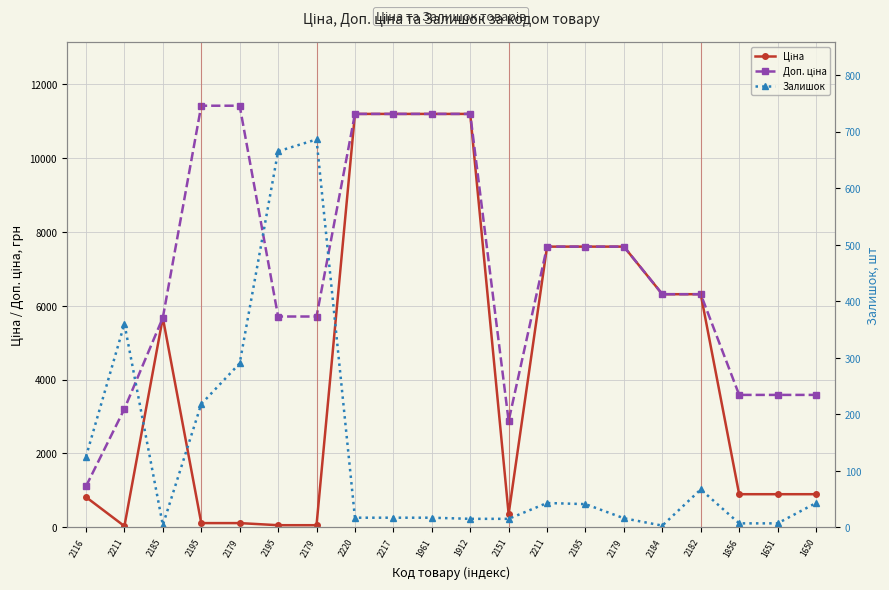

At which category does the chart reach its minimum across all series?

2184